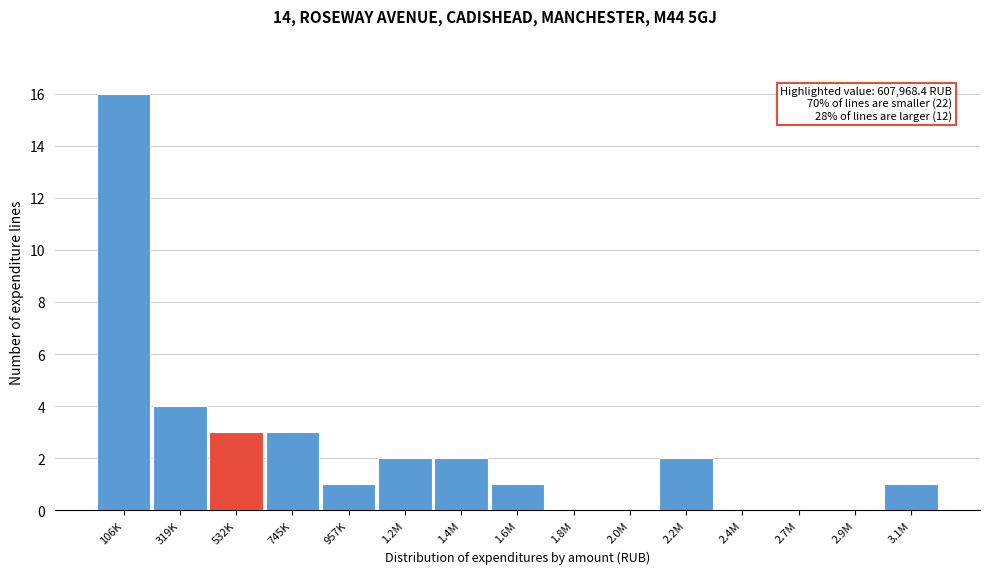

Reading right to left, transcribe all the data shown in this chart.

3.1M=1	2.9M=0	2.7M=0	2.4M=0	2.2M=2	2.0M=0	1.8M=0	1.6M=1	1.4M=2	1.2M=2	957K=1	745K=3	532K=3	319K=4	106K=16